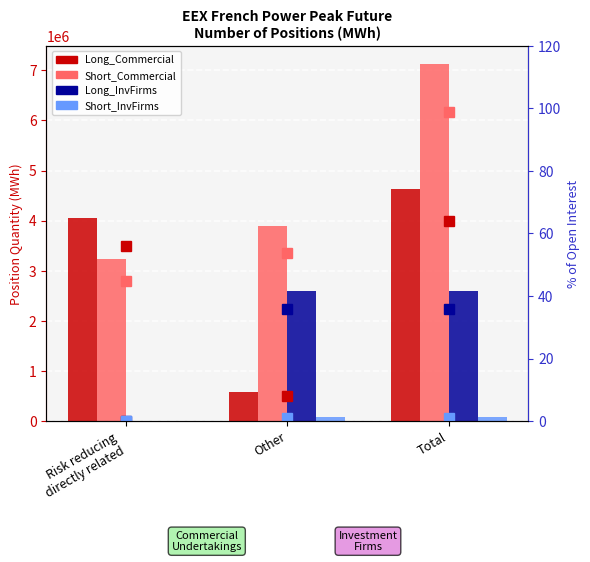

Is the value of Long_InvFirms at Risk reducing
directly related greater than the value of Short_InvFirms at Risk reducing
directly related?

No